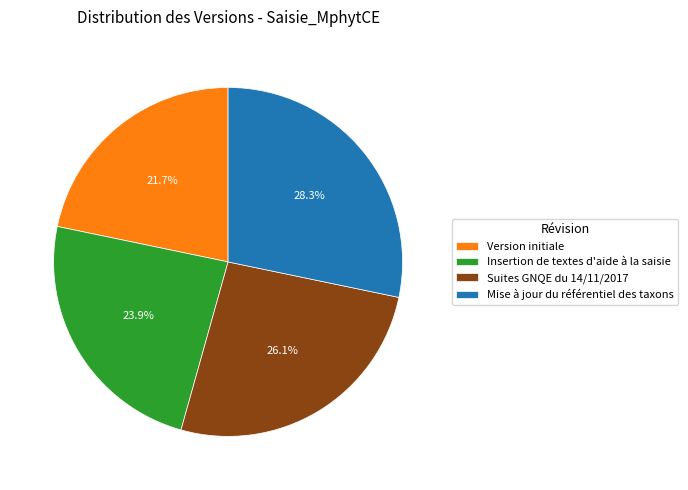

To the nearest percent, what is the difference between the largest and smallest slice percentages?

7%